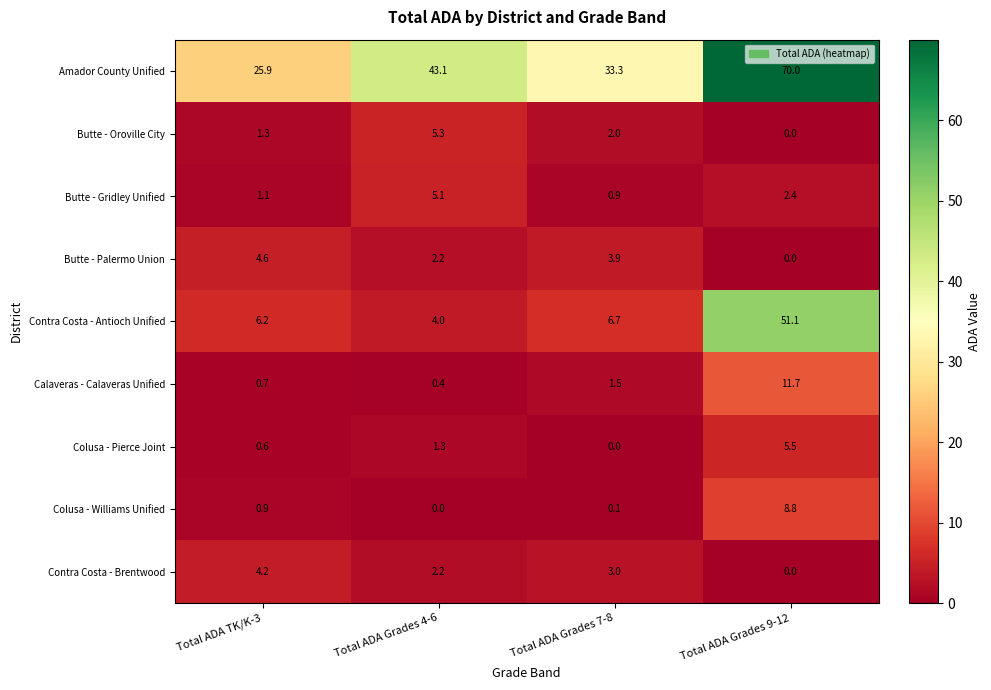

What is the total value across all series at Total ADA Grades 9-12?

149.5